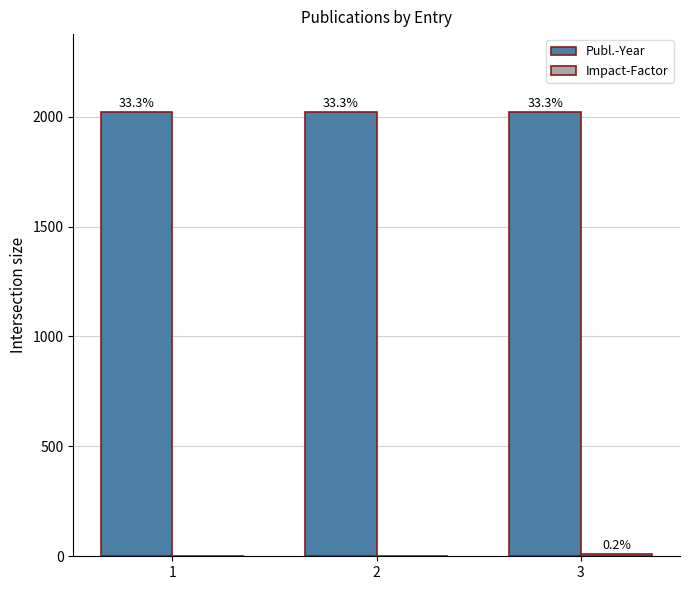

Which series has the largest total across all categories?

Publ.-Year